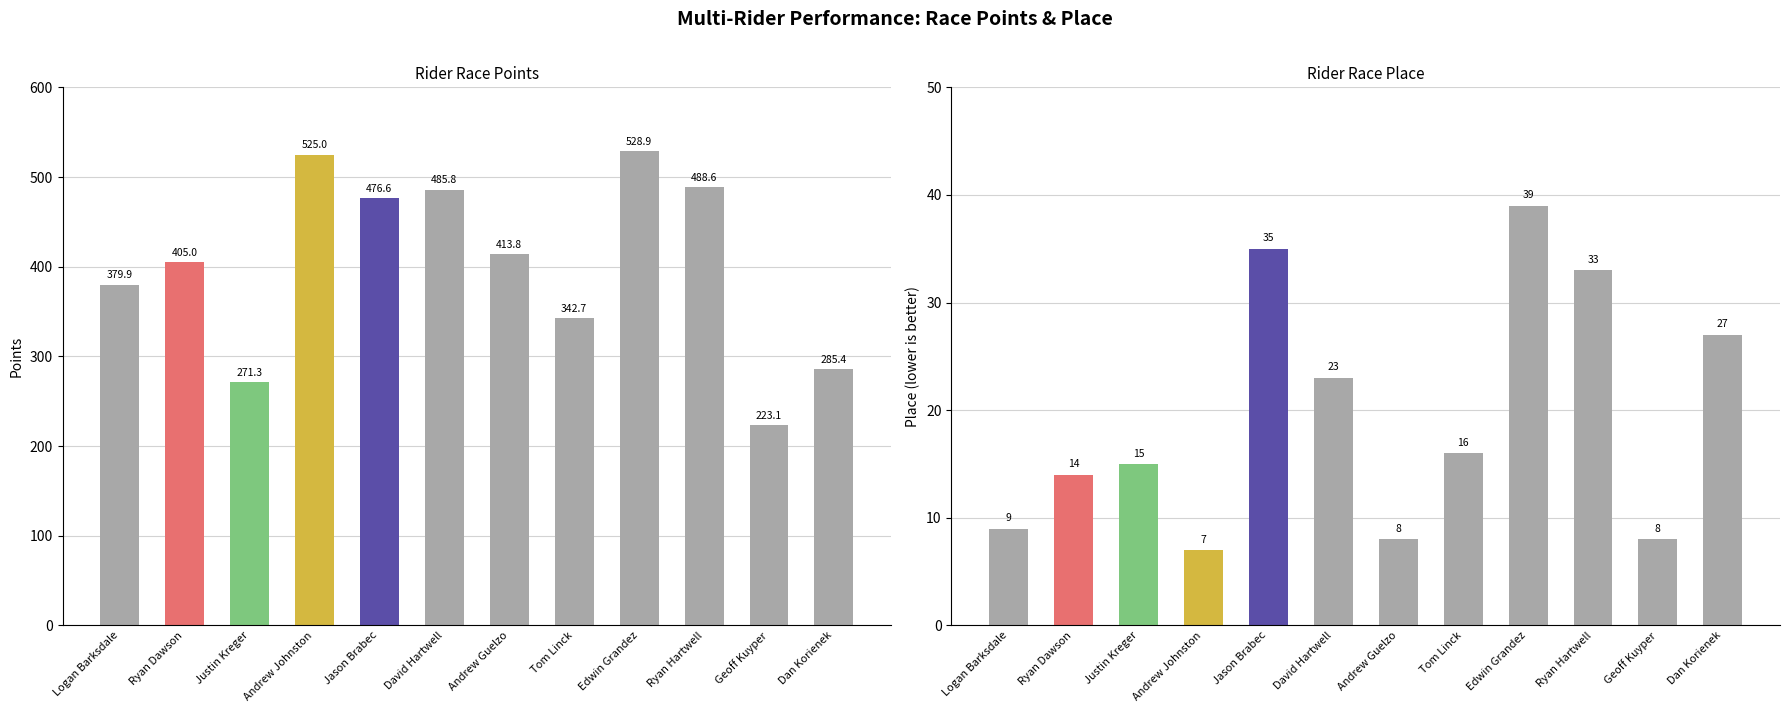

What is the value of the Points bar at the 2nd from the left?

405.0